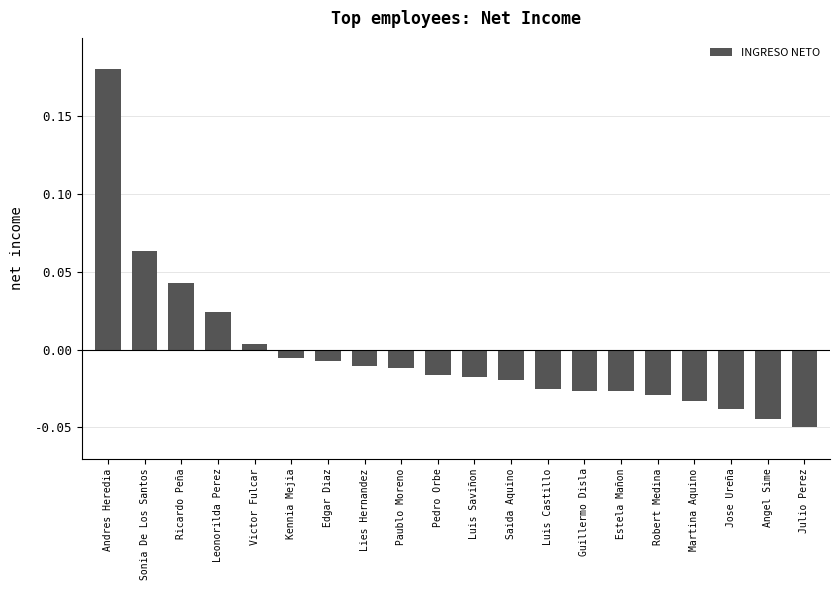

What is the label of the 16th bar from the left?

Robert Medina